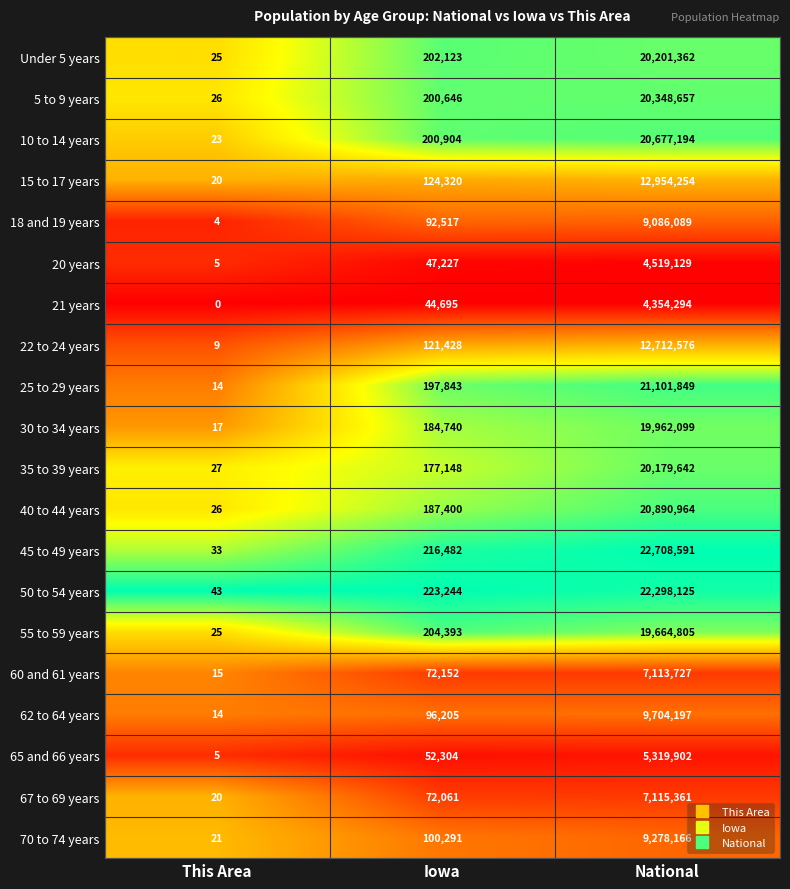

Which series has the widest spread of values?

45 to 49 years